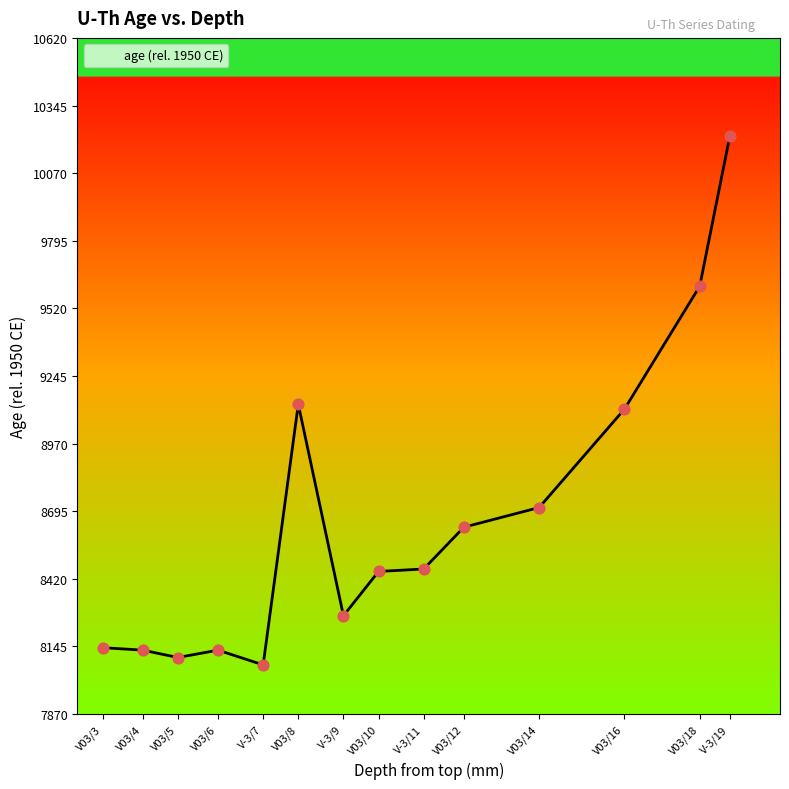

Approximately how many times larger is the value at V03/4 compared to V-3/9?

1.0